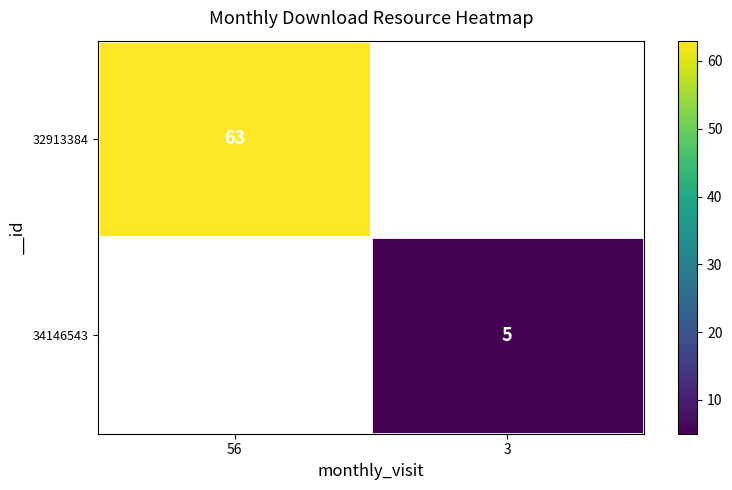

True or false: 34146543 has a value of 3 at 3.

False